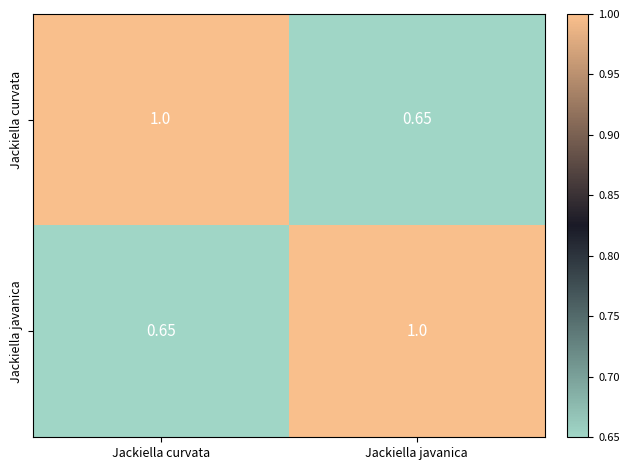

Rank the categories by Jackiella curvata value from lowest to highest.

Jackiella javanica, Jackiella curvata